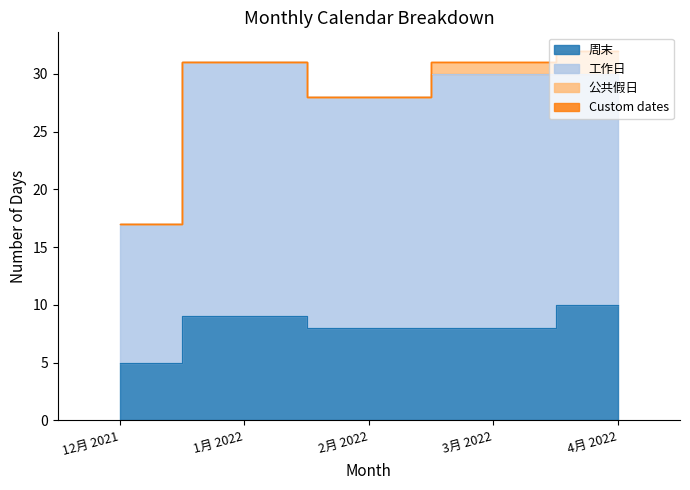

True or false: 周末 and 工作日 intersect in this chart.

False